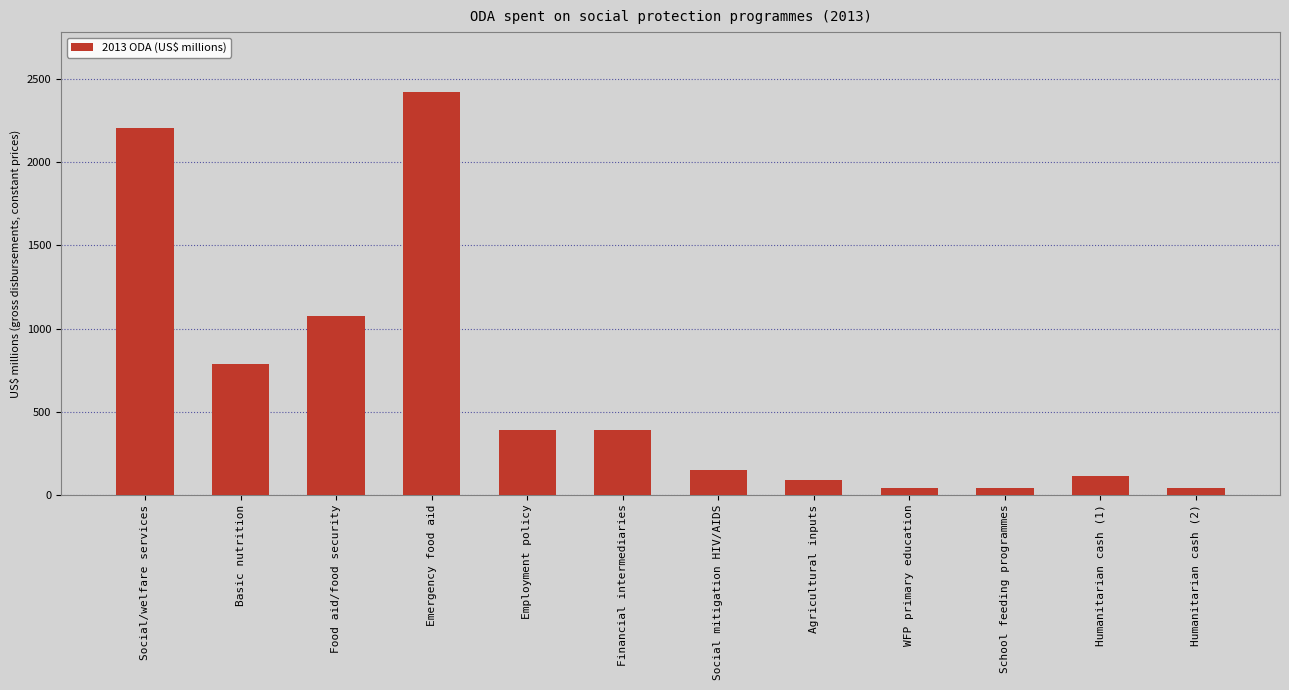

What value does the data have at Agricultural inputs?

86.0